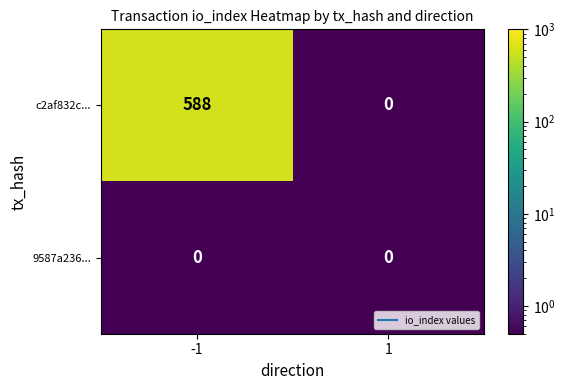

Count the number of categories in the chart.

2